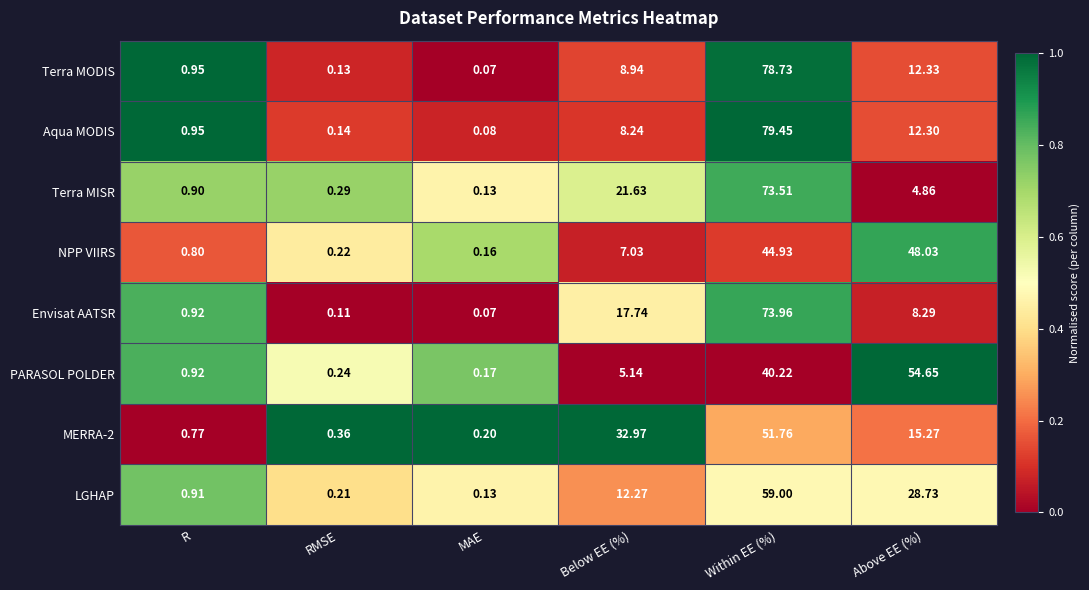

Which category has the lowest value in the NPP VIIRS series?

MAE